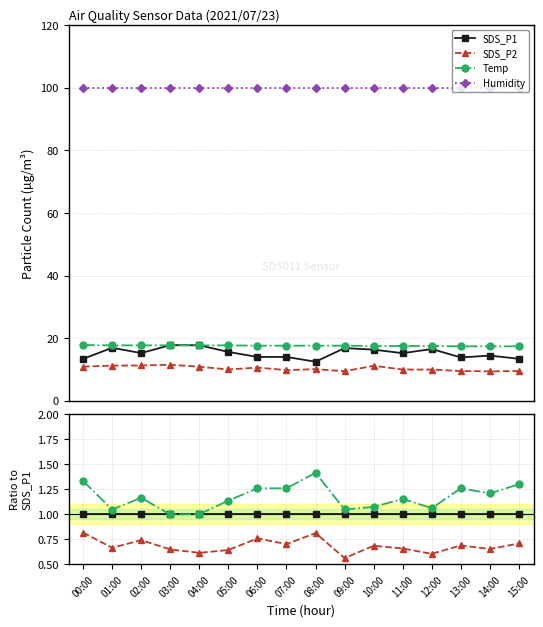

Reading left to right, what are all the values shown in this chart?

SDS_P1: 1.0	1.0	1.0	1.0	1.0	1.0	1.0	1.0	1.0	1.0	1.0	1.0	1.0	1.0	1.0	1.0
SDS_P2: 0.8	0.7	0.7	0.6	0.6	0.6	0.8	0.7	0.8	0.6	0.7	0.7	0.6	0.7	0.7	0.7
Temp: 1.3	1.0	1.2	1.0	1.0	1.1	1.3	1.3	1.4	1.0	1.1	1.2	1.1	1.3	1.2	1.3
Humidity: 7.5	5.9	6.6	5.6	5.6	6.4	7.1	7.1	8.0	5.9	6.1	6.6	6.0	7.2	6.9	7.5